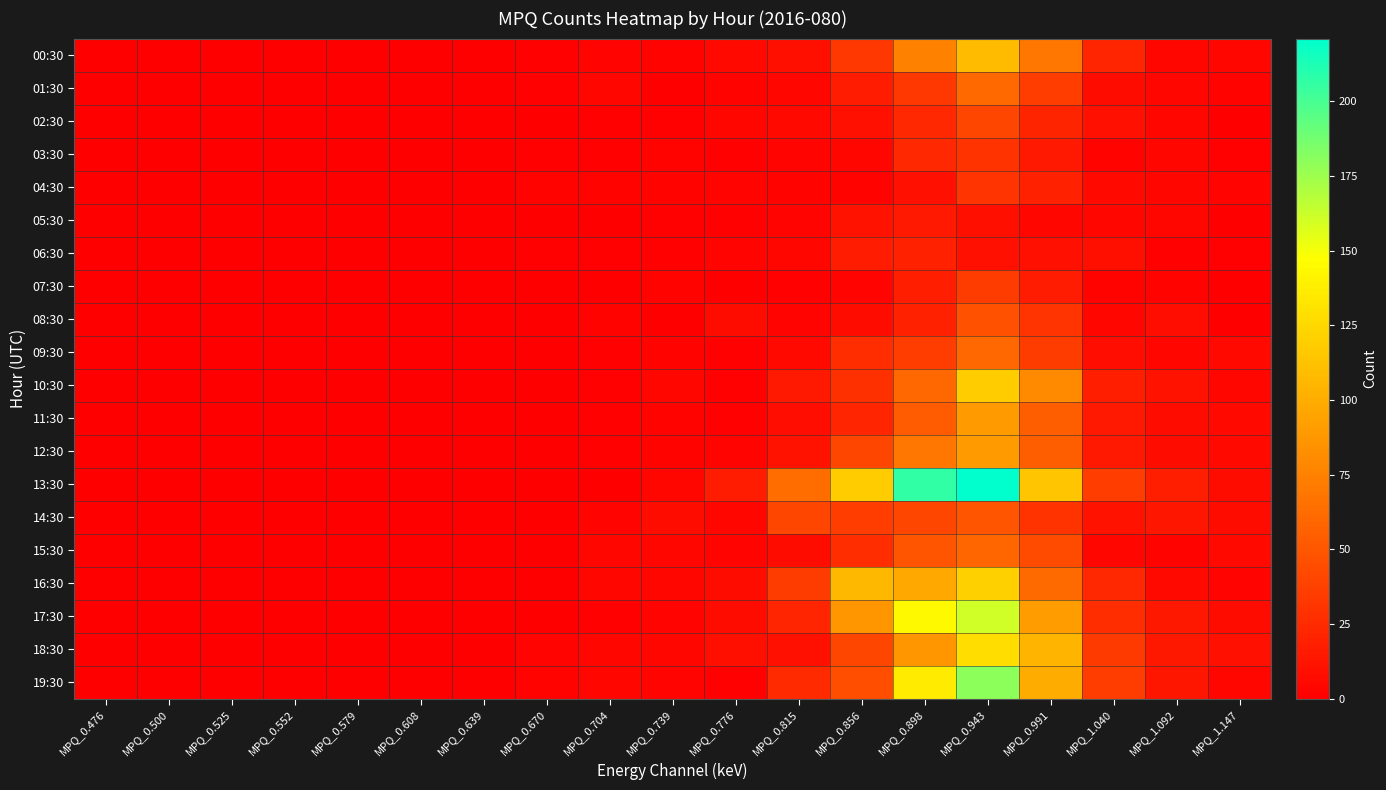

Rank the series by their maximum value, from highest to lowest.

13:30, 19:30, 17:30, 18:30, 16:30, 10:30, 00:30, 11:30, 12:30, 01:30, 09:30, 15:30, 14:30, 08:30, 02:30, 07:30, 04:30, 03:30, 06:30, 05:30